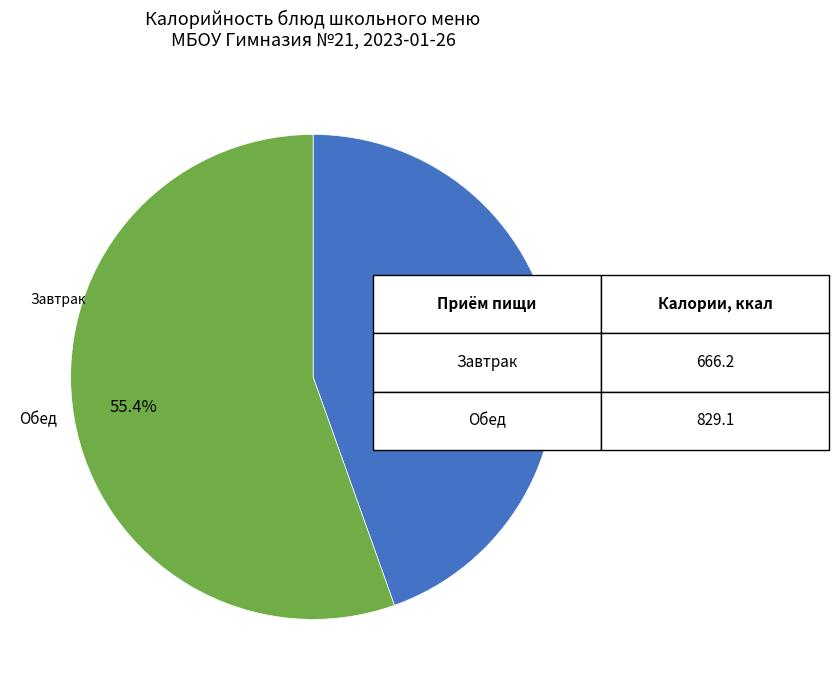

What is the smallest slice in the pie chart?

Завтрак